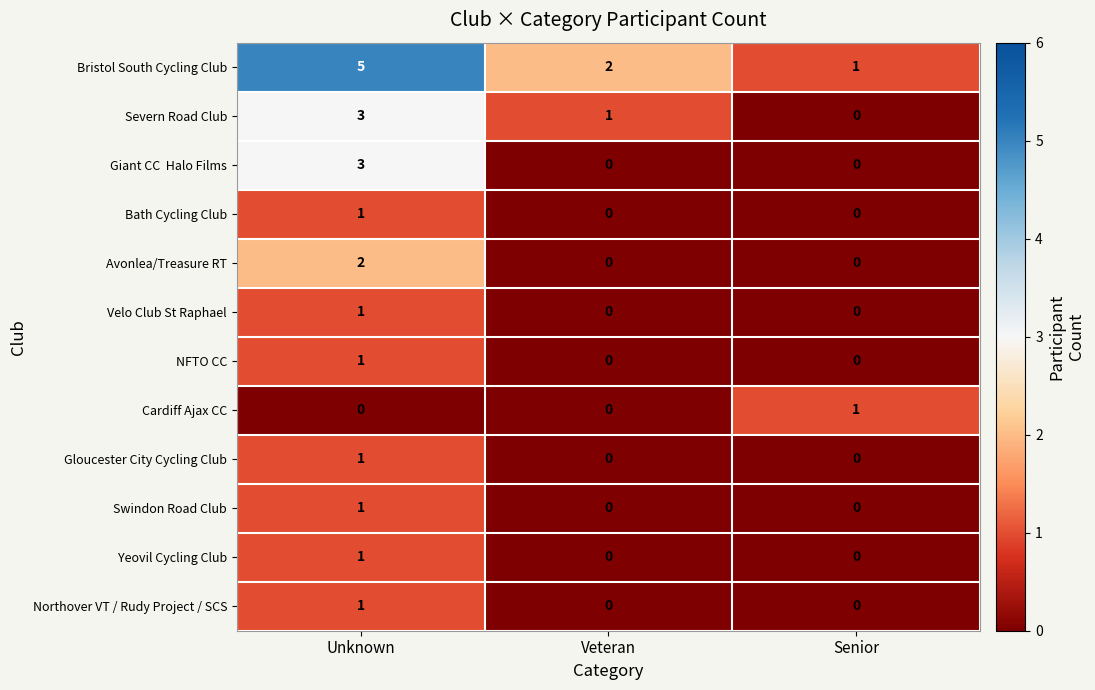

Which category has the highest value across all series?

Unknown